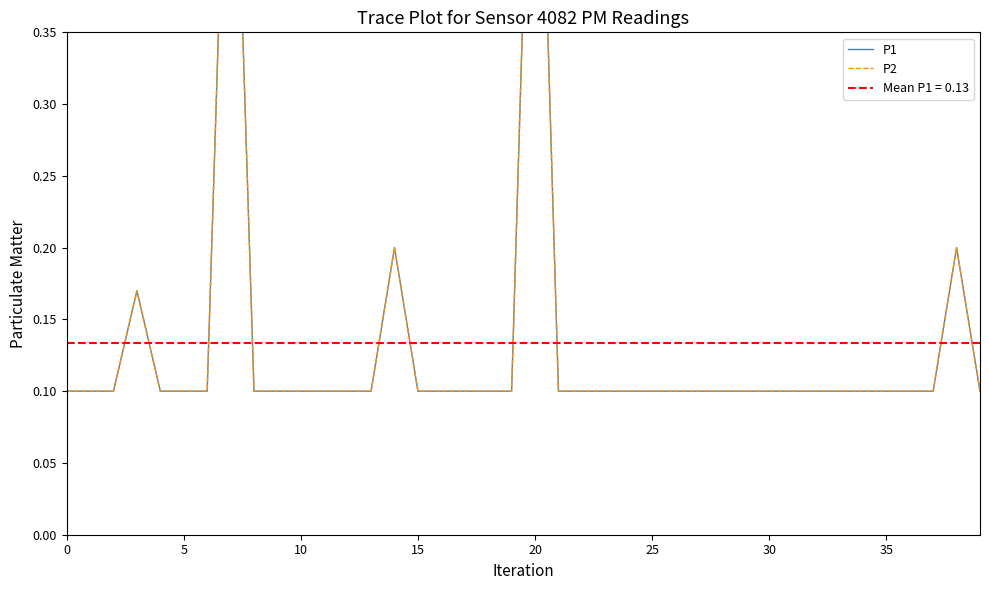

In P2, how many points are higher than both neighbors (excluding endpoints)?

5